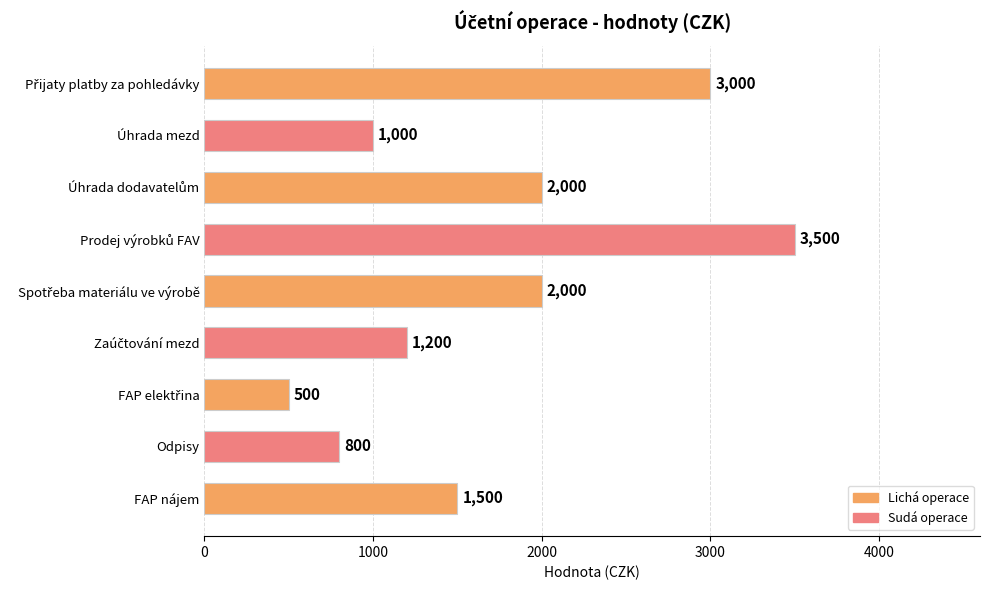

True or false: the data shows 1500 at FAP nájem.

True